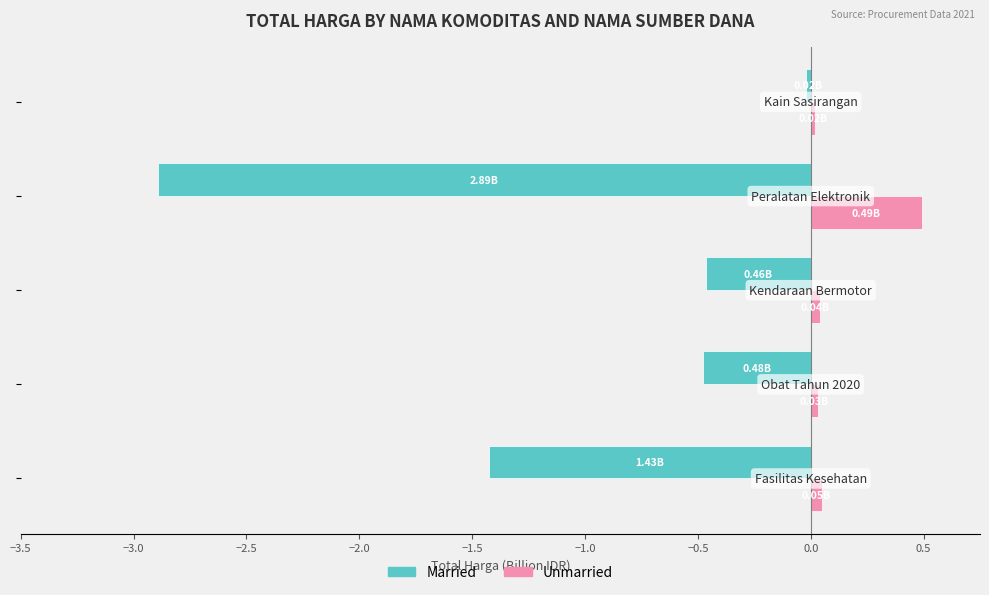

Which series has the widest spread of values?

Married